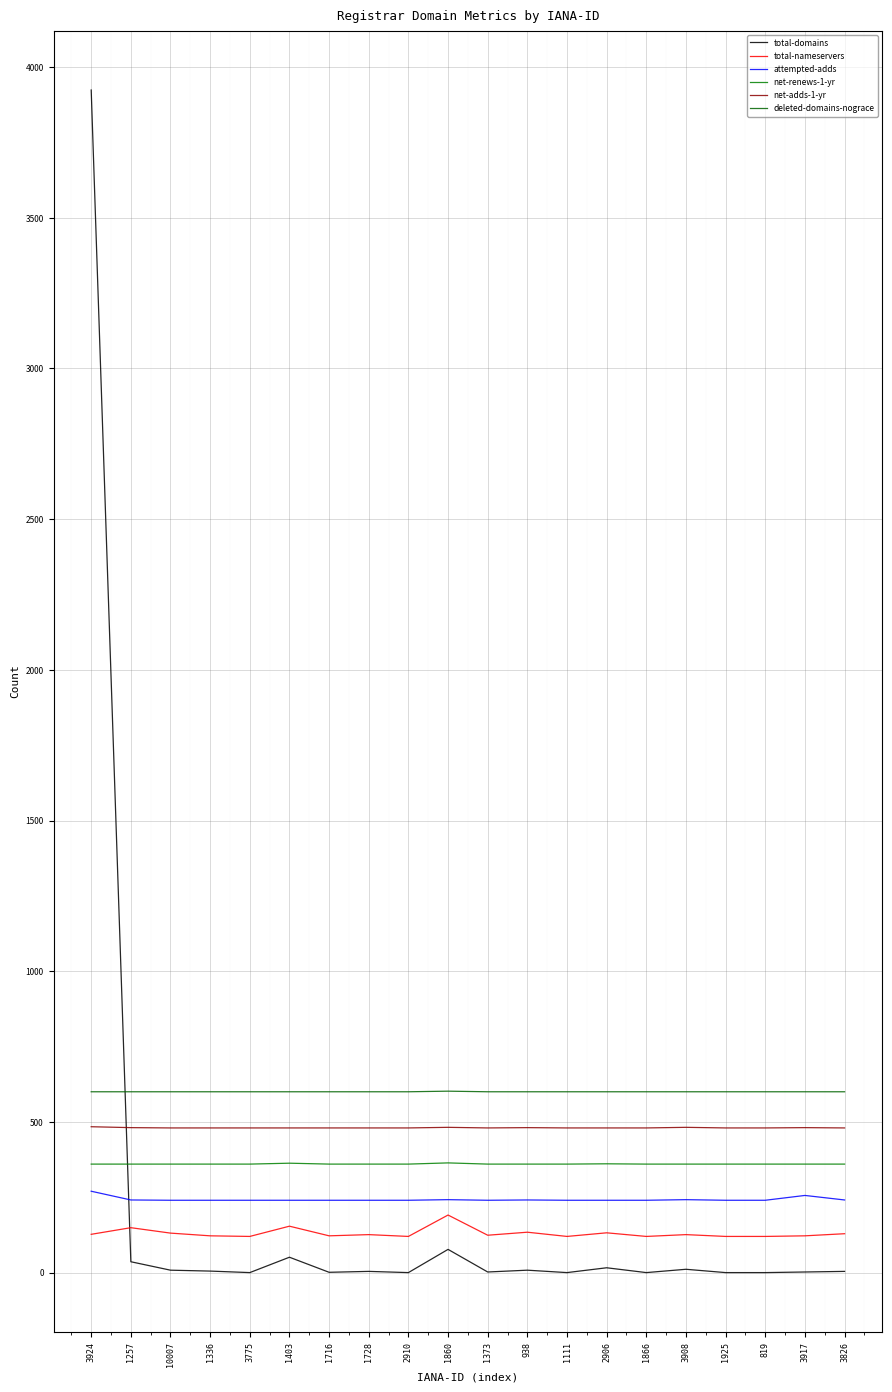

Which series has the largest total across all categories?

deleted-domains-nograce